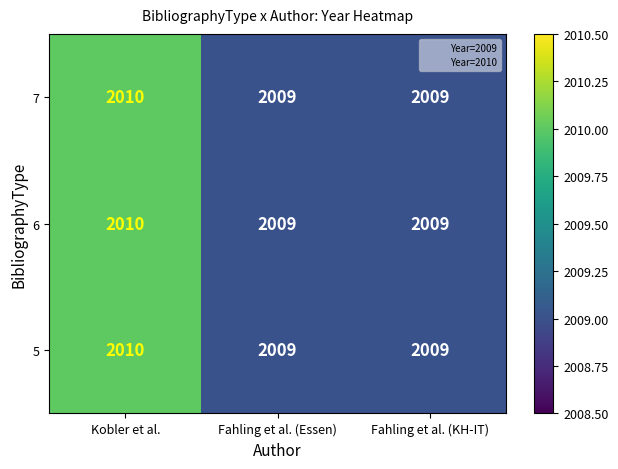

What is the sum of all 7 values?

6028